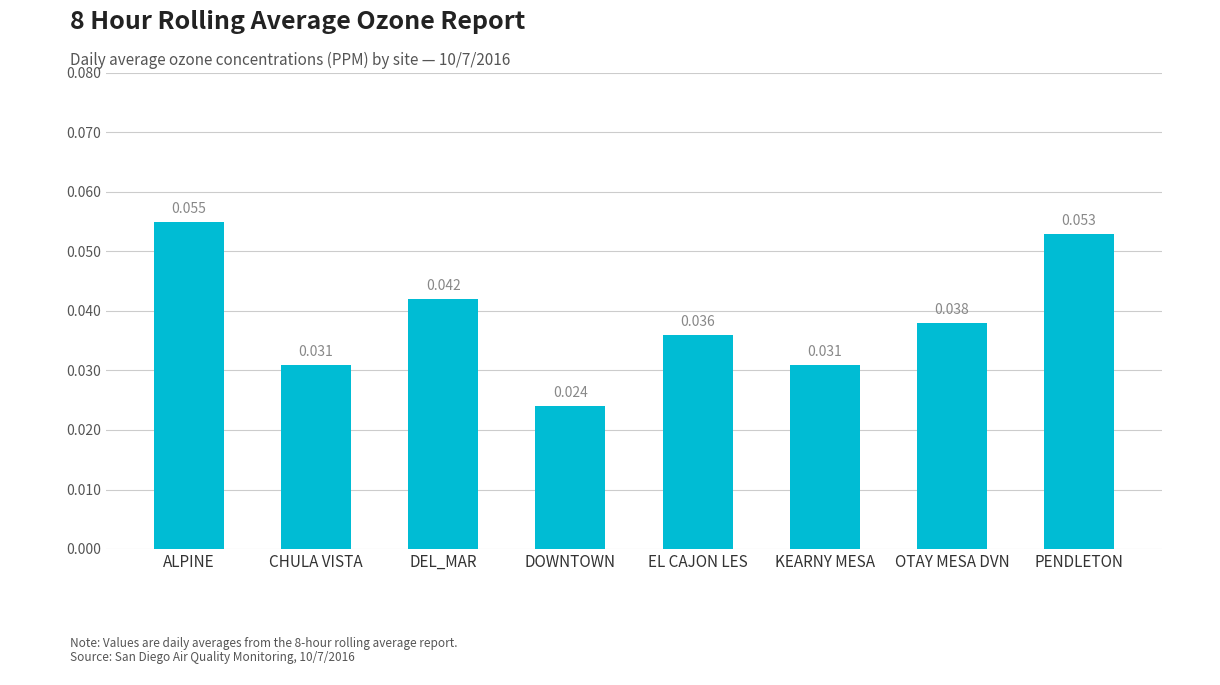

Which label corresponds to the largest value in the chart?

ALPINE